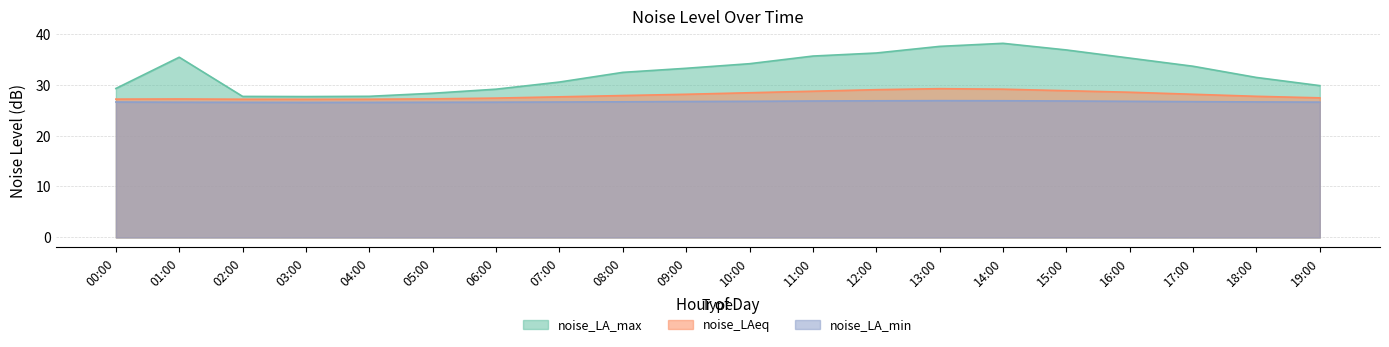

List the series in order of their peak value, highest first.

noise_LA_max, noise_LAeq, noise_LA_min